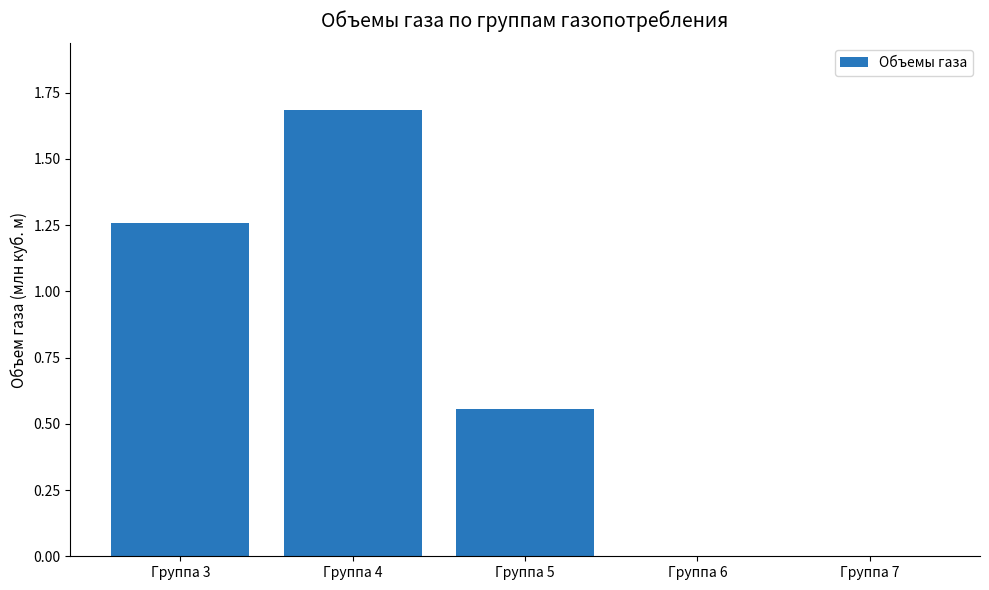

What is the approximate value at Группа 4?

1.7